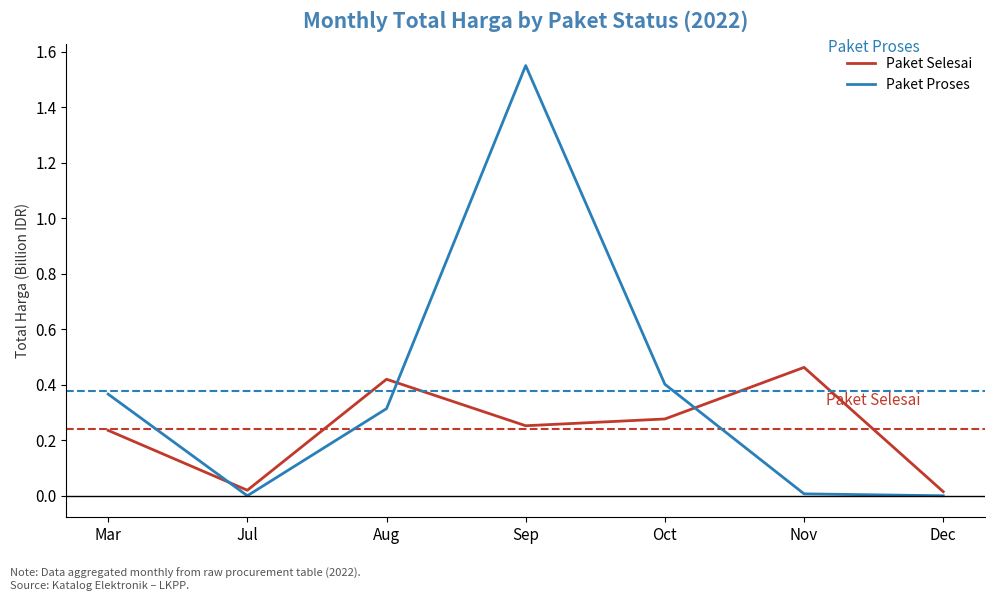

List the series in order of their overall mean, highest first.

Paket Proses, Paket Selesai